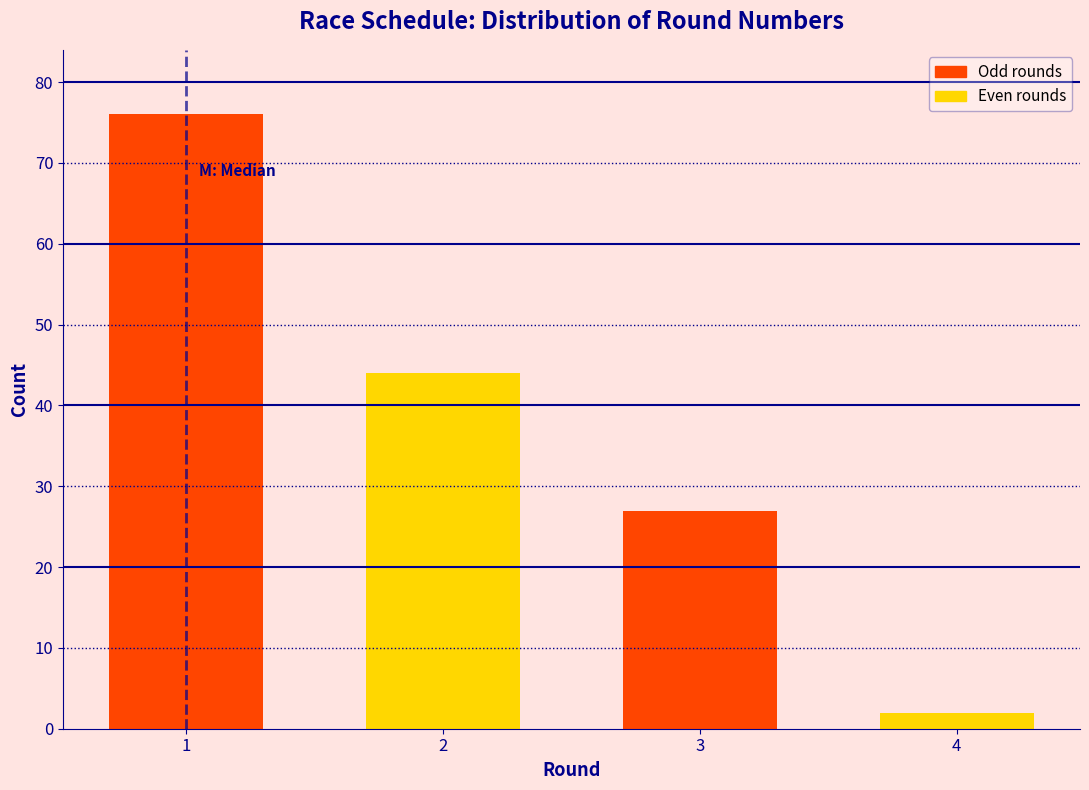

Reading left to right, extract all data points from this chart.

1=76	2=44	3=27	4=2